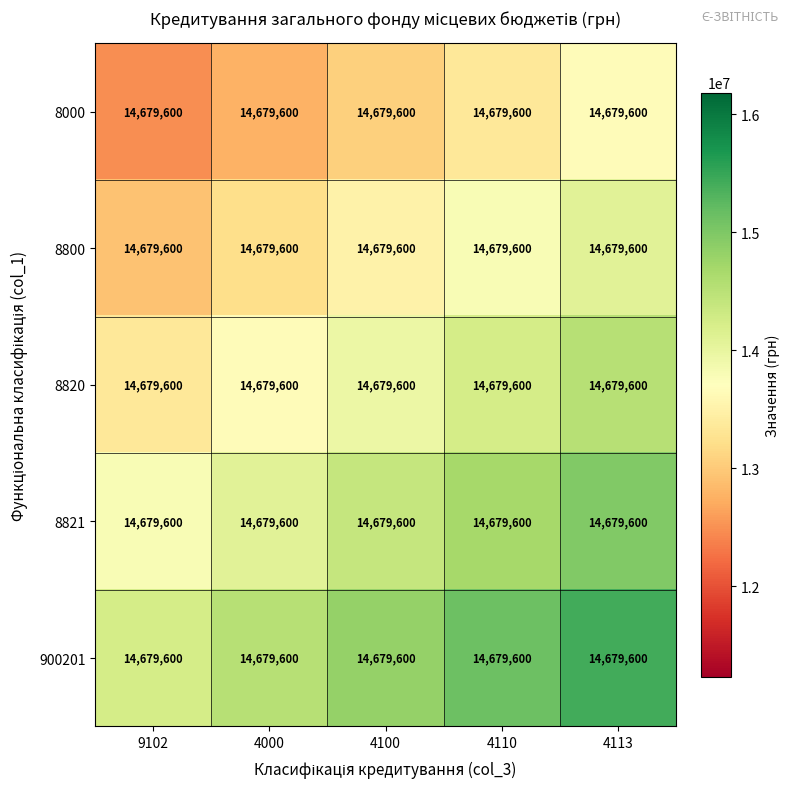

Is the value of 900201 at 4100 greater than the value of 8821 at 4000?

Yes